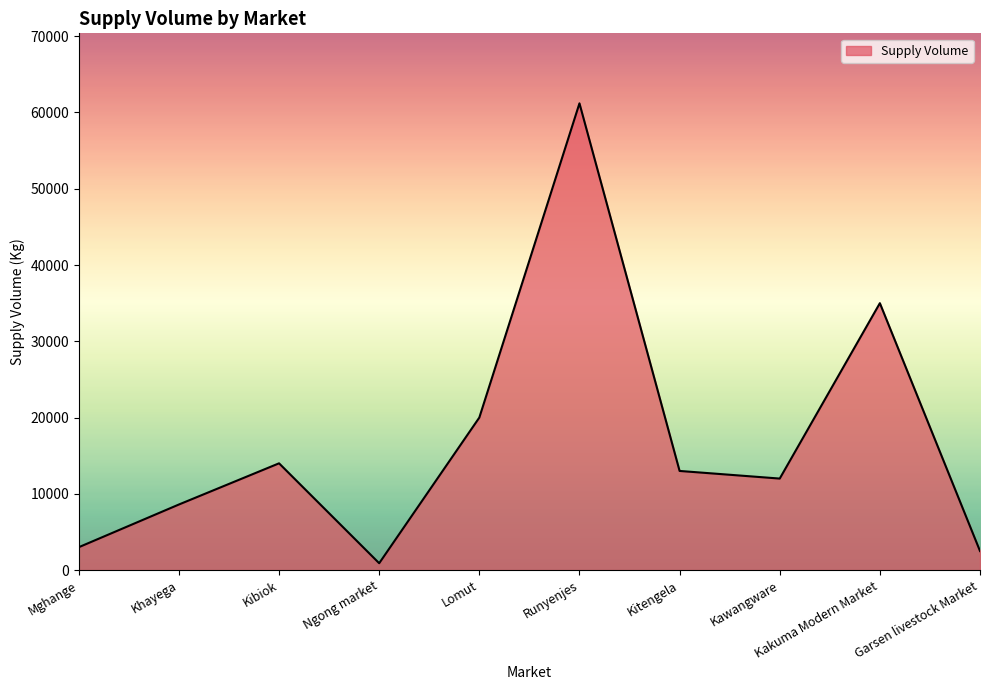

True or false: the data shows 35000 at Kakuma Modern Market.

True